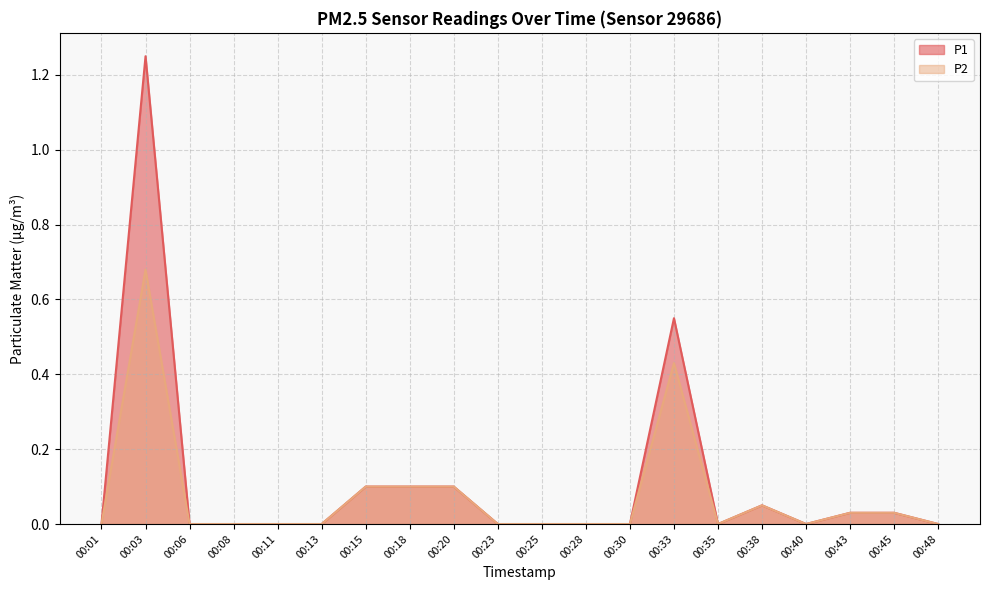

Reading left to right, transcribe all the data shown in this chart.

P1: 0.0	1.2	0.0	0.0	0.0	0.0	0.1	0.1	0.1	0.0	0.0	0.0	0.0	0.6	0.0	0.1	0.0	0.0	0.0	0.0
P2: 0.0	0.7	0.0	0.0	0.0	0.0	0.1	0.1	0.1	0.0	0.0	0.0	0.0	0.4	0.0	0.1	0.0	0.0	0.0	0.0